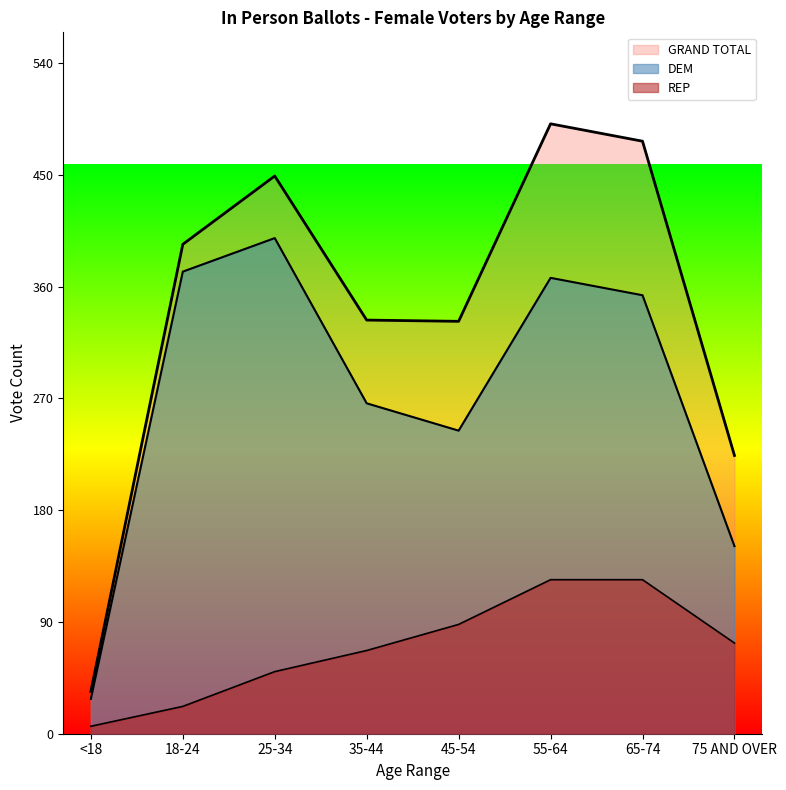

How many data points does each series have?

8